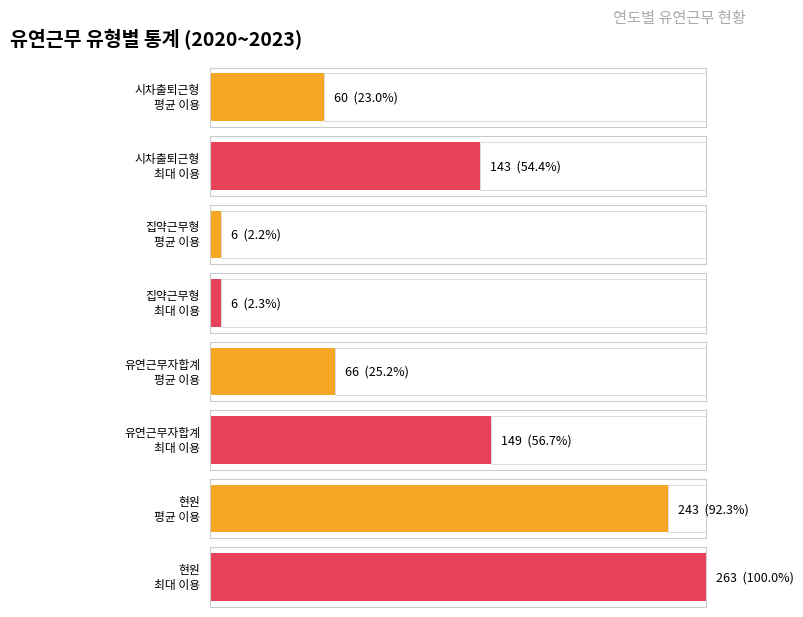

True or false: 집약근무형 has a value of 6 at 2020.

True